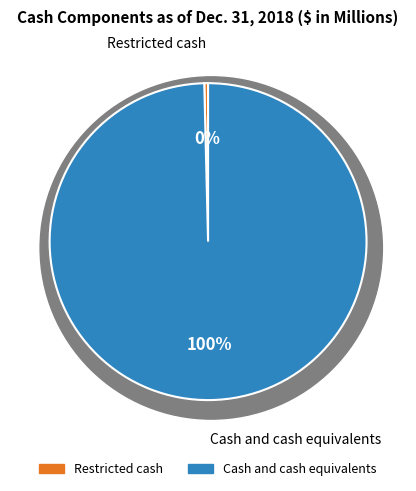

Is there a majority slice in this chart?

Yes